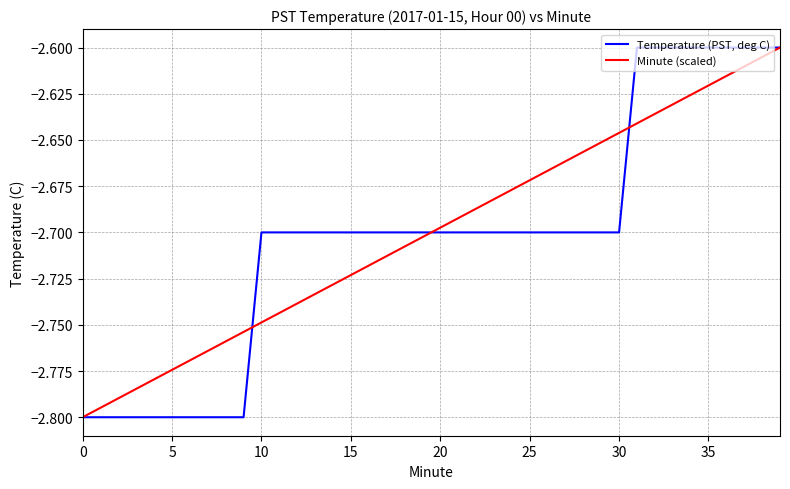

Rank the series by their average value, from lowest to highest.

Temperature (PST, deg C), Minute (scaled)